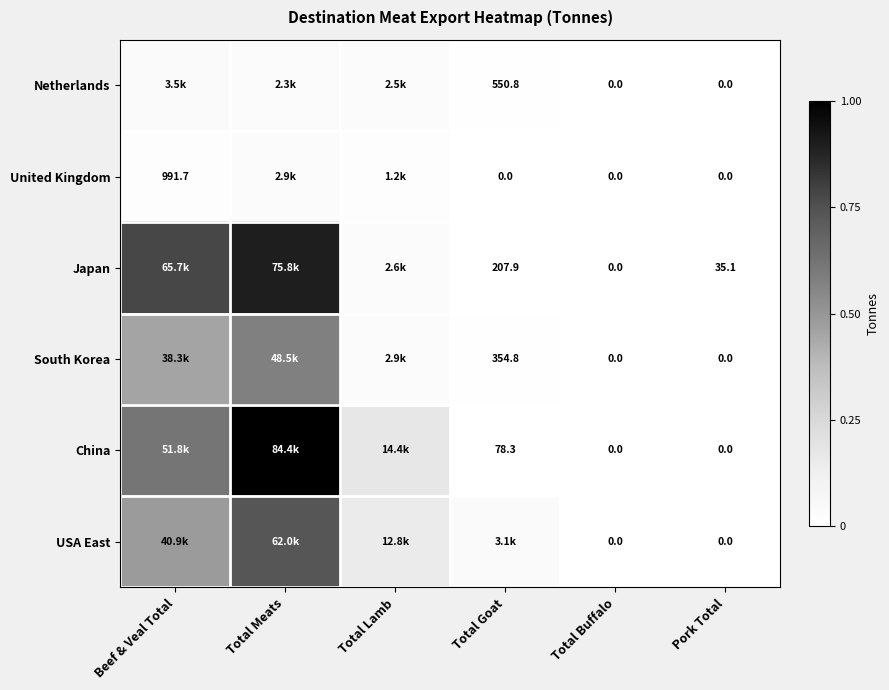

List the series in order of their peak value, lowest first.

United Kingdom, Netherlands, South Korea, USA East, Japan, China